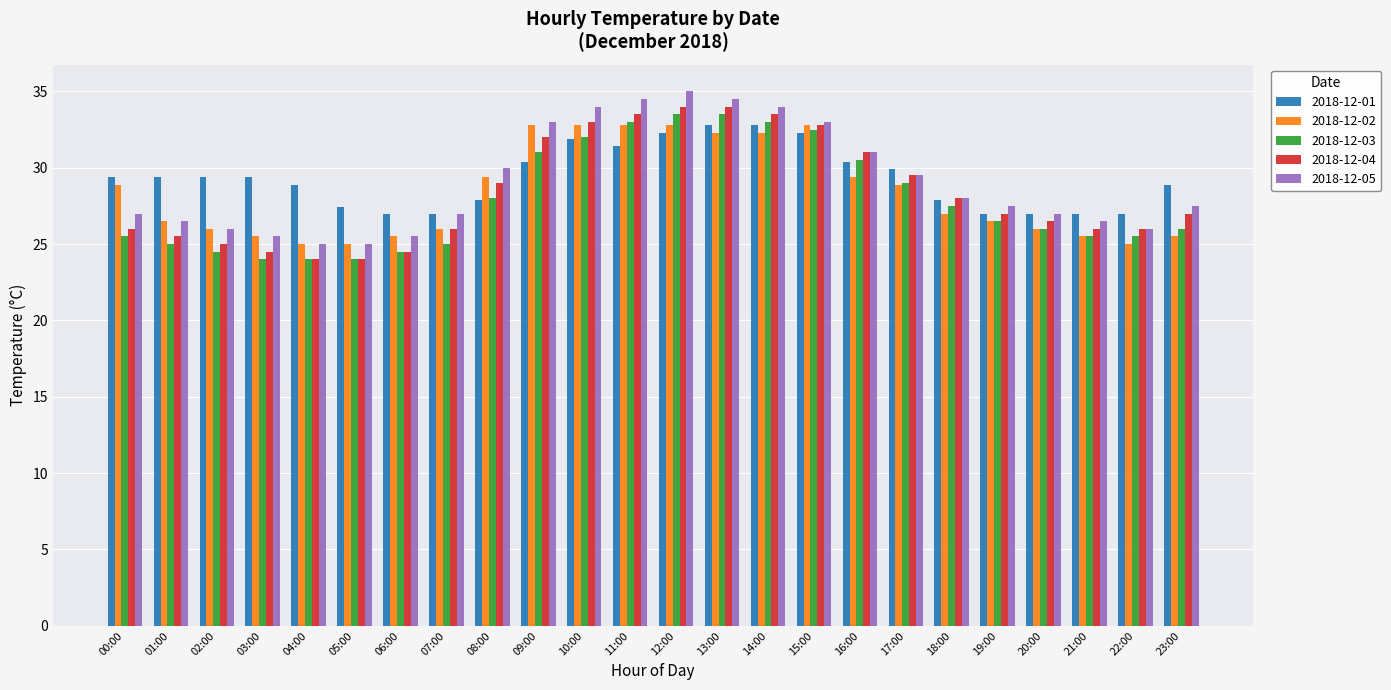

What is the maximum value shown in the chart?

35.0